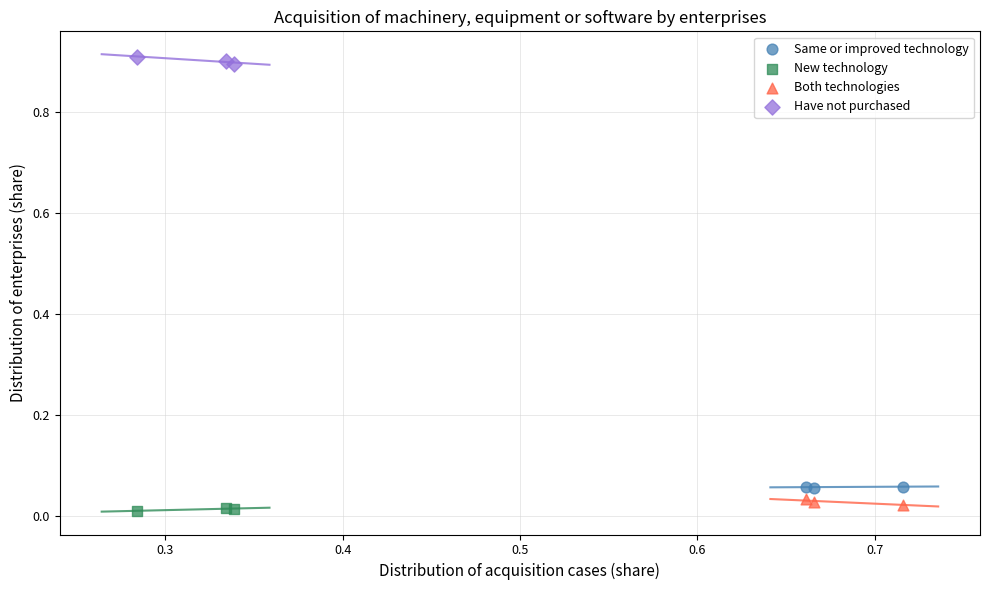

What are all the series names shown in the legend?

Same or improved technology, New technology, Both technologies, Have not purchased